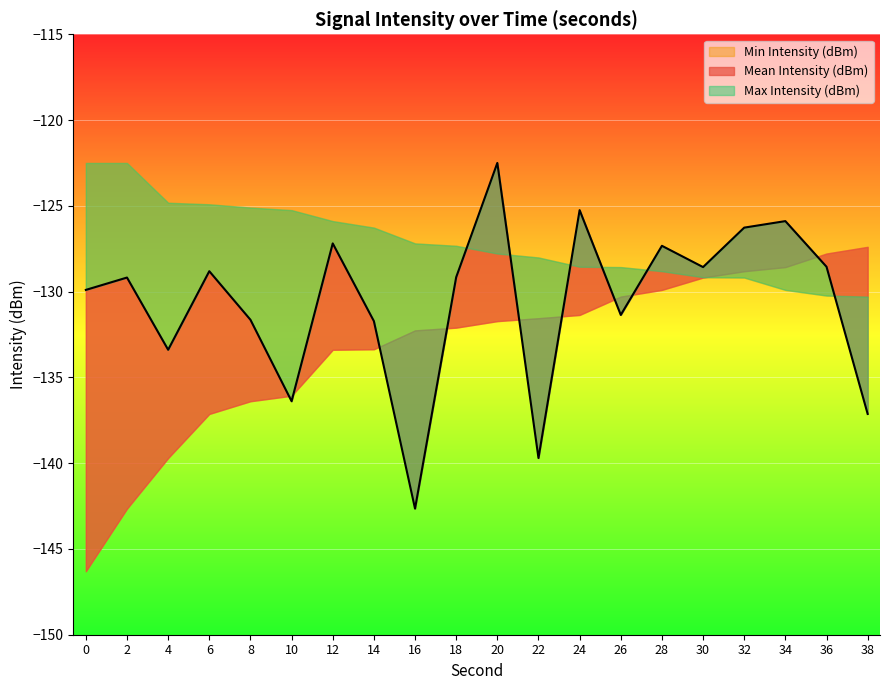

What value does the Min Intensity (dBm) series have at 8?

-136.4